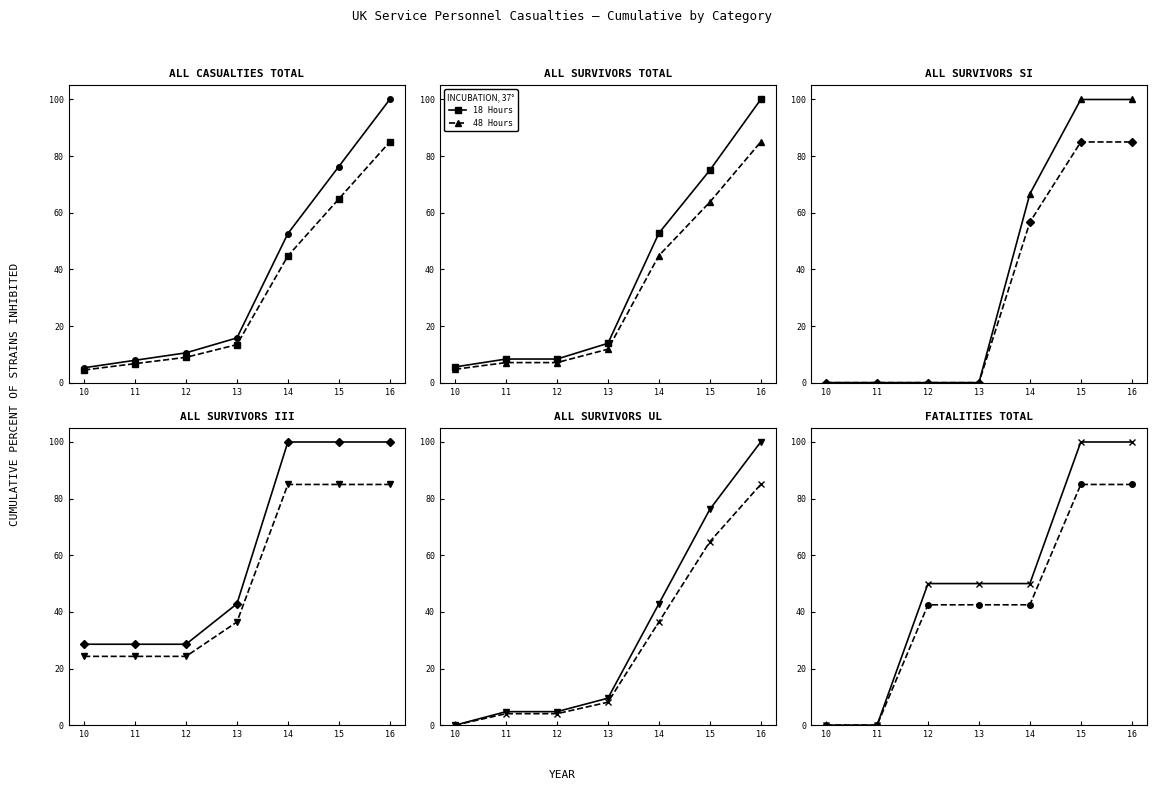

Which series has the largest range (max minus min)?

18 Hours